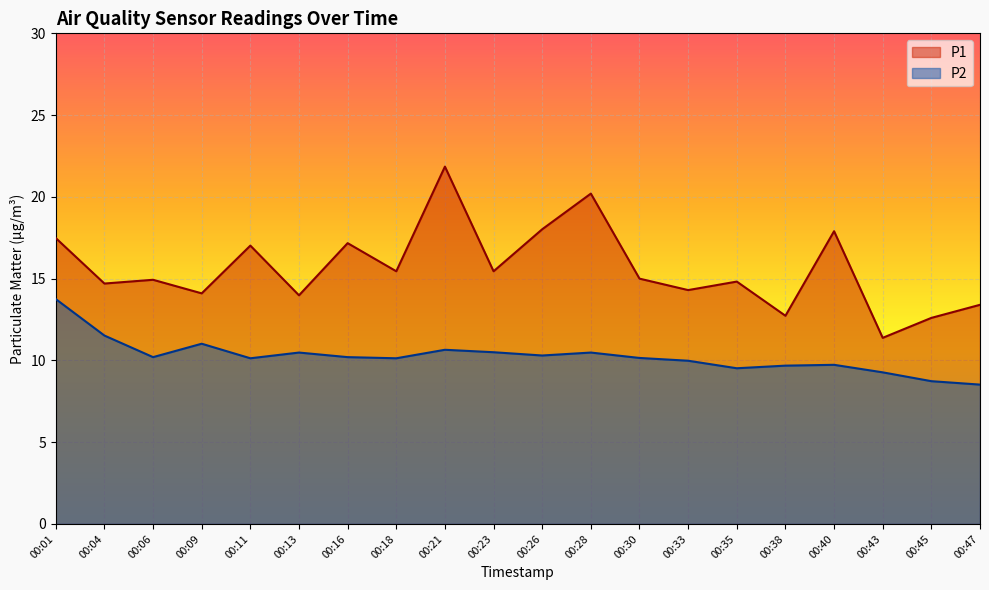

True or false: P2 and P1 cross at least once.

False